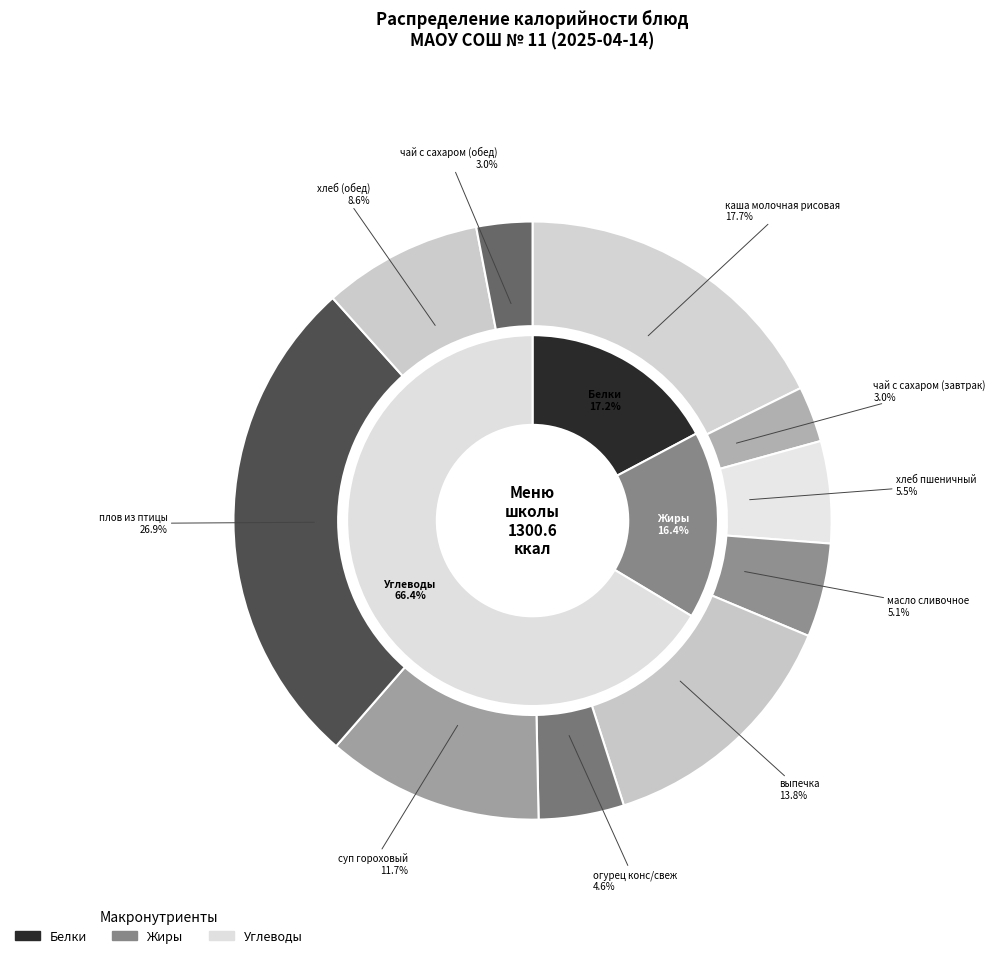

Which category has the biggest portion of the pie?

плов из птицы